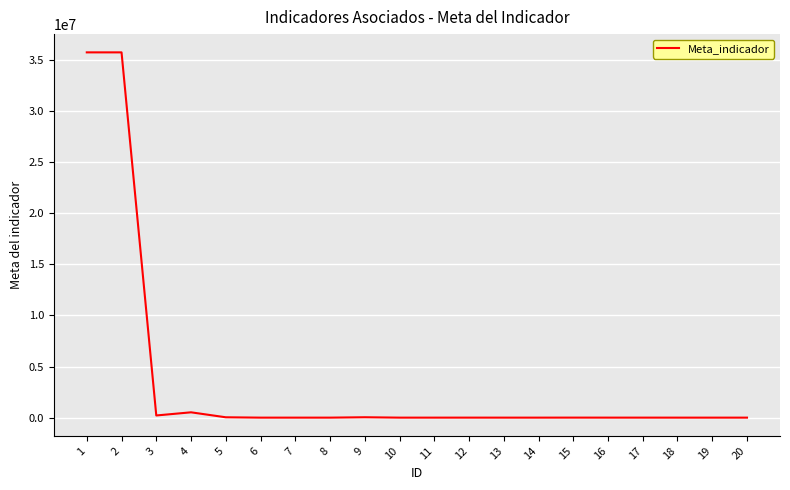

What is the maximum value shown in the chart?

35718320